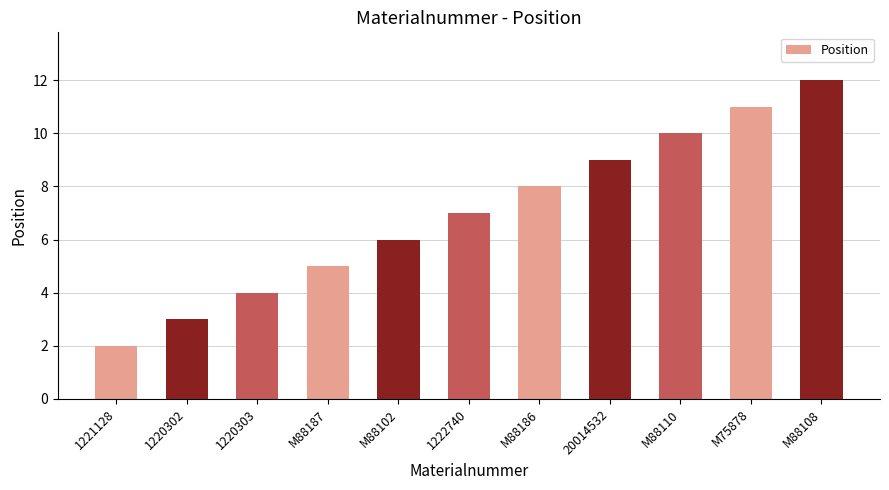

What is the difference between the values at M88110 and 20014532?

1